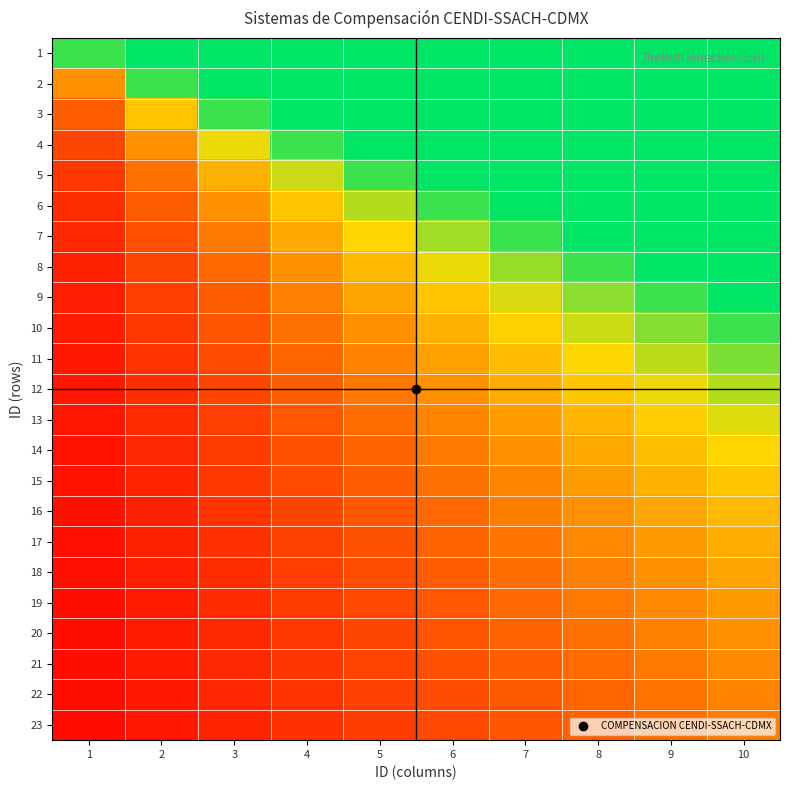

Reading right to left, transcribe all the data shown in this chart.

1: 10=23.0	9=20.7	8=18.4	7=16.1	6=13.8	5=11.5	4=9.2	3=6.9	2=4.6	1=2.3
2: 10=11.5	9=10.3	8=9.2	7=8.0	6=6.9	5=5.7	4=4.6	3=3.4	2=2.3	1=1.1
3: 10=7.7	9=6.9	8=6.1	7=5.4	6=4.6	5=3.8	4=3.1	3=2.3	2=1.5	1=0.8
4: 10=5.7	9=5.2	8=4.6	7=4.0	6=3.4	5=2.9	4=2.3	3=1.7	2=1.1	1=0.6
5: 10=4.6	9=4.1	8=3.7	7=3.2	6=2.8	5=2.3	4=1.8	3=1.4	2=0.9	1=0.5
6: 10=3.8	9=3.4	8=3.1	7=2.7	6=2.3	5=1.9	4=1.5	3=1.1	2=0.8	1=0.4
7: 10=3.3	9=3.0	8=2.6	7=2.3	6=2.0	5=1.6	4=1.3	3=1.0	2=0.7	1=0.3
8: 10=2.9	9=2.6	8=2.3	7=2.0	6=1.7	5=1.4	4=1.1	3=0.9	2=0.6	1=0.3
9: 10=2.6	9=2.3	8=2.0	7=1.8	6=1.5	5=1.3	4=1.0	3=0.8	2=0.5	1=0.3
10: 10=2.3	9=2.1	8=1.8	7=1.6	6=1.4	5=1.1	4=0.9	3=0.7	2=0.5	1=0.2
11: 10=2.1	9=1.9	8=1.7	7=1.5	6=1.3	5=1.0	4=0.8	3=0.6	2=0.4	1=0.2
12: 10=1.9	9=1.7	8=1.5	7=1.3	6=1.1	5=1.0	4=0.8	3=0.6	2=0.4	1=0.2
13: 10=1.8	9=1.6	8=1.4	7=1.2	6=1.1	5=0.9	4=0.7	3=0.5	2=0.4	1=0.2
14: 10=1.6	9=1.5	8=1.3	7=1.1	6=1.0	5=0.8	4=0.7	3=0.5	2=0.3	1=0.2
15: 10=1.5	9=1.4	8=1.2	7=1.1	6=0.9	5=0.8	4=0.6	3=0.5	2=0.3	1=0.2
16: 10=1.4	9=1.3	8=1.1	7=1.0	6=0.9	5=0.7	4=0.6	3=0.4	2=0.3	1=0.1
17: 10=1.4	9=1.2	8=1.1	7=0.9	6=0.8	5=0.7	4=0.5	3=0.4	2=0.3	1=0.1
18: 10=1.3	9=1.1	8=1.0	7=0.9	6=0.8	5=0.6	4=0.5	3=0.4	2=0.3	1=0.1
19: 10=1.2	9=1.1	8=1.0	7=0.8	6=0.7	5=0.6	4=0.5	3=0.4	2=0.2	1=0.1
20: 10=1.1	9=1.0	8=0.9	7=0.8	6=0.7	5=0.6	4=0.5	3=0.3	2=0.2	1=0.1
21: 10=1.1	9=1.0	8=0.9	7=0.8	6=0.7	5=0.5	4=0.4	3=0.3	2=0.2	1=0.1
22: 10=1.0	9=0.9	8=0.8	7=0.7	6=0.6	5=0.5	4=0.4	3=0.3	2=0.2	1=0.1
23: 10=1.0	9=0.9	8=0.8	7=0.7	6=0.6	5=0.5	4=0.4	3=0.3	2=0.2	1=0.1